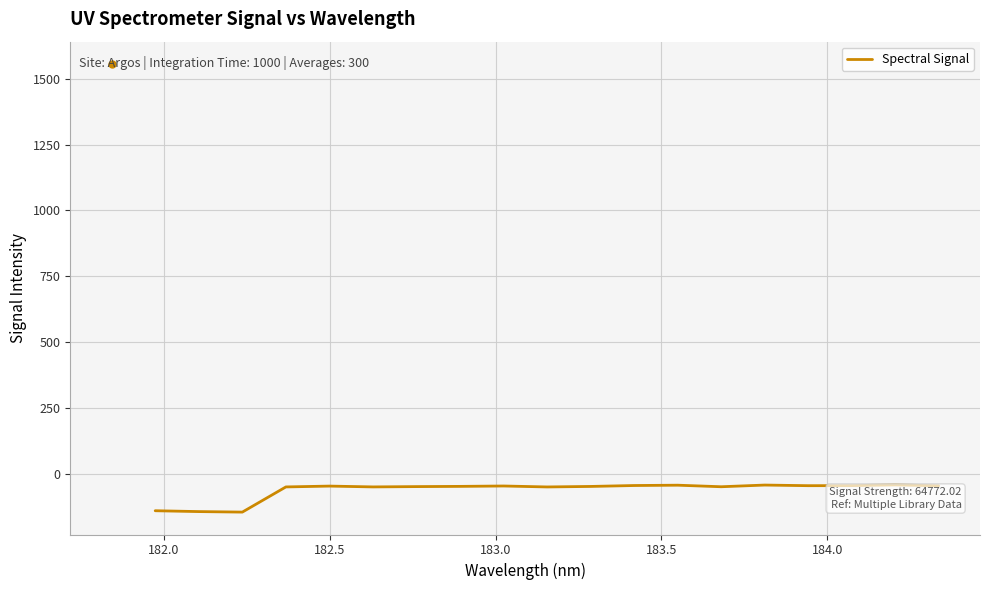

What is the greatest value displayed?

-43.1